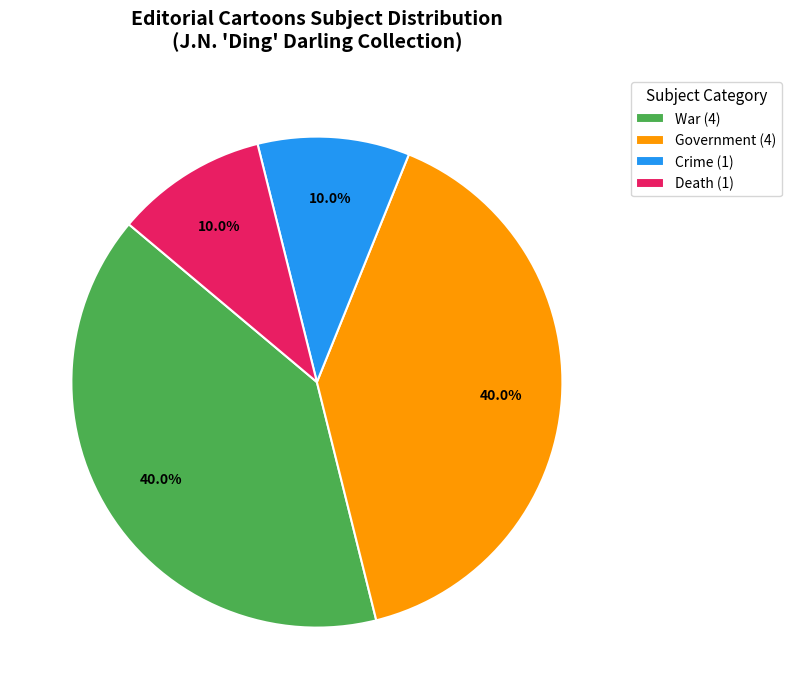

What is the ratio of the value at War (4) to the value at Crime (1)?

4.0